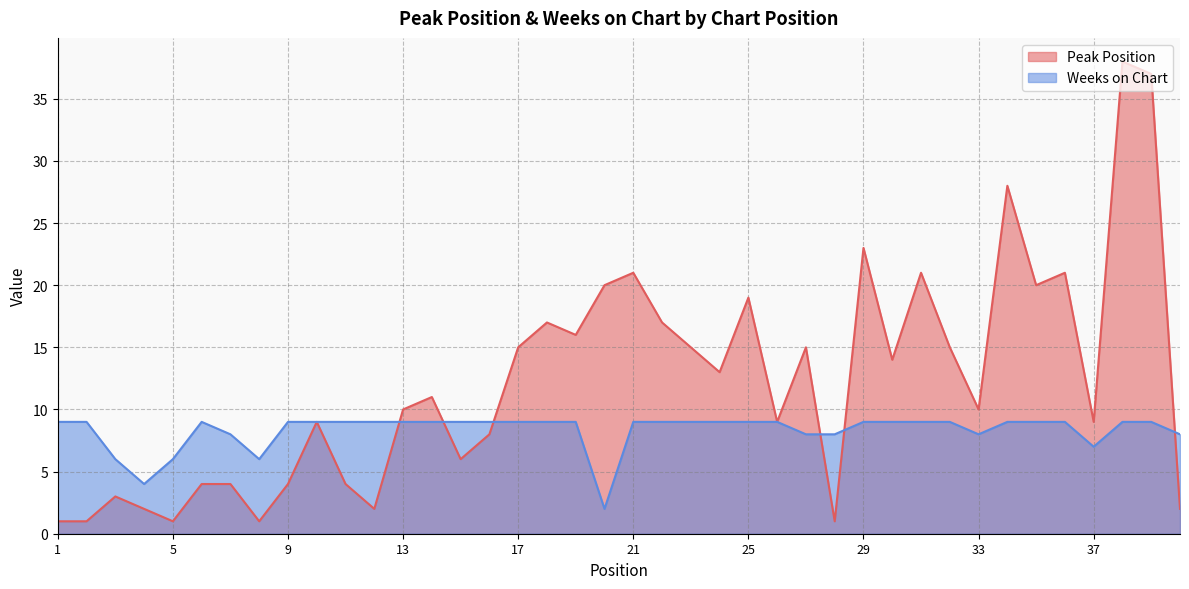

True or false: Weeks on Chart and Peak Position cross at least once.

True